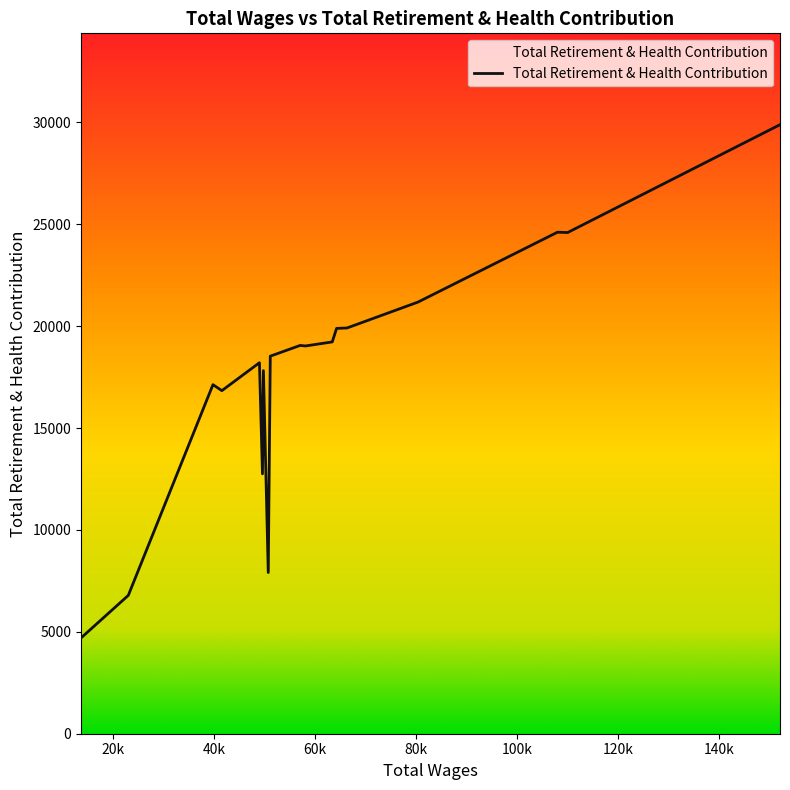

What is the maximum value shown in the chart?

29883